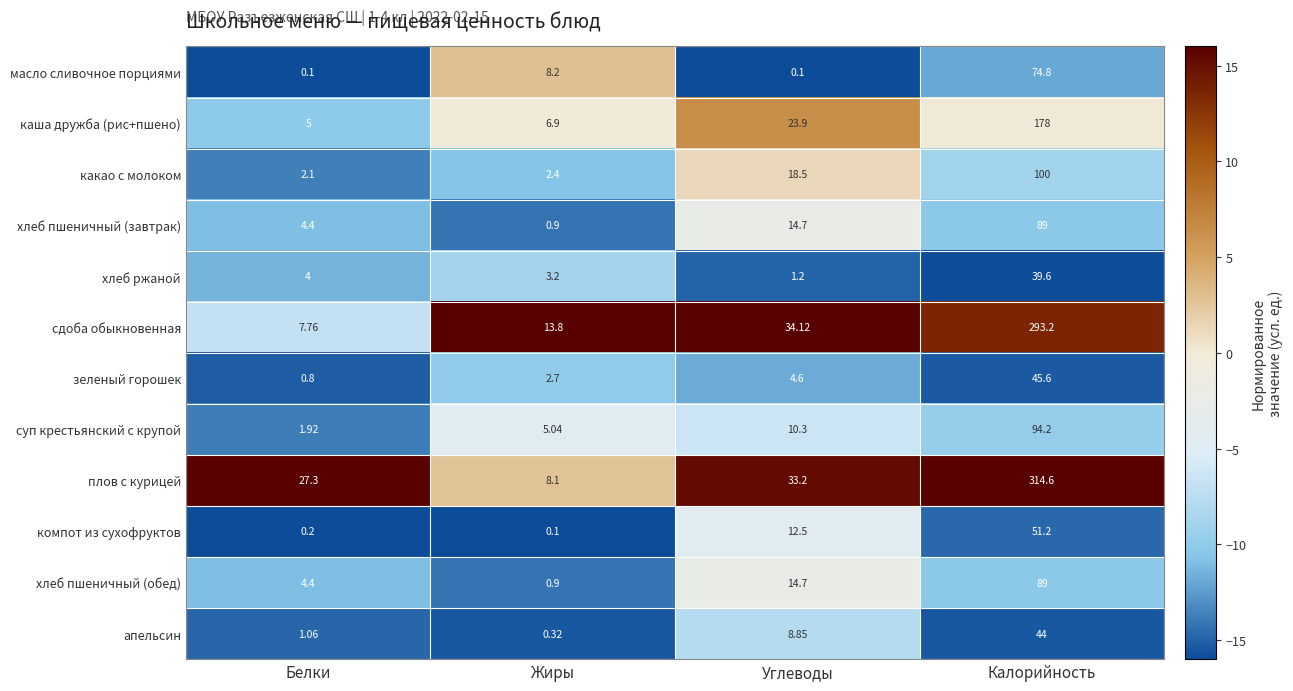

At which label is зеленый горошек closest to 23?

Углеводы